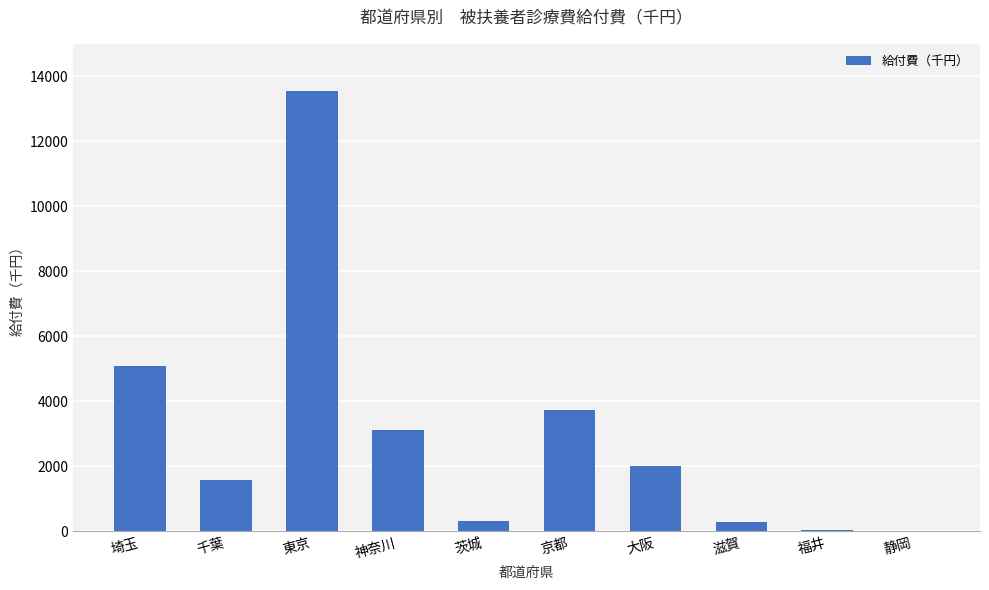

How many categories are shown in the chart?

10